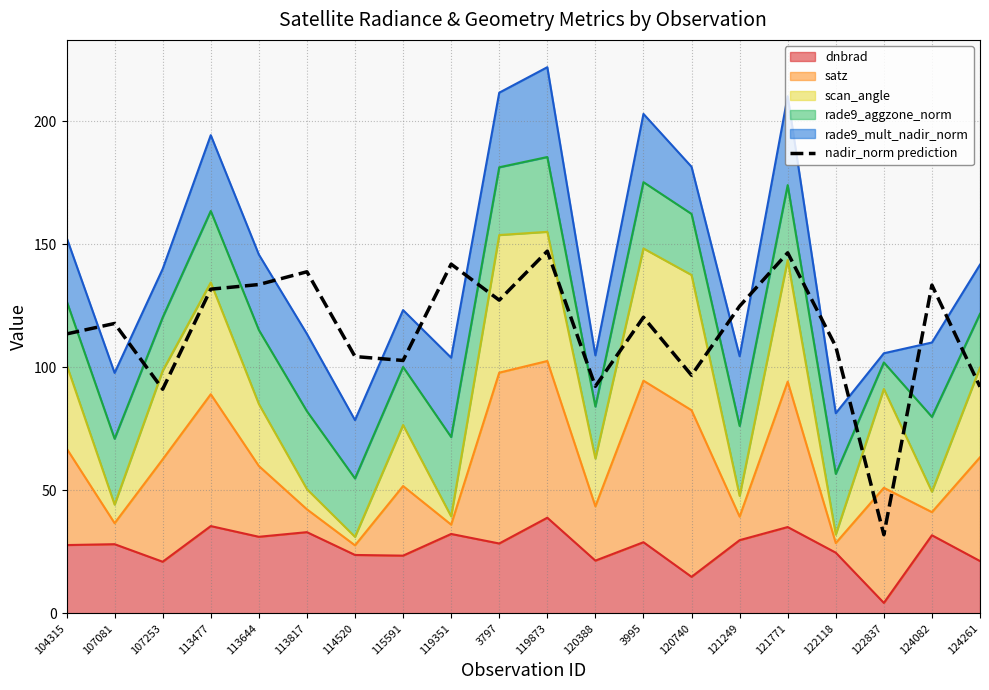

What is the difference between the maximum and second lowest values?

56.1